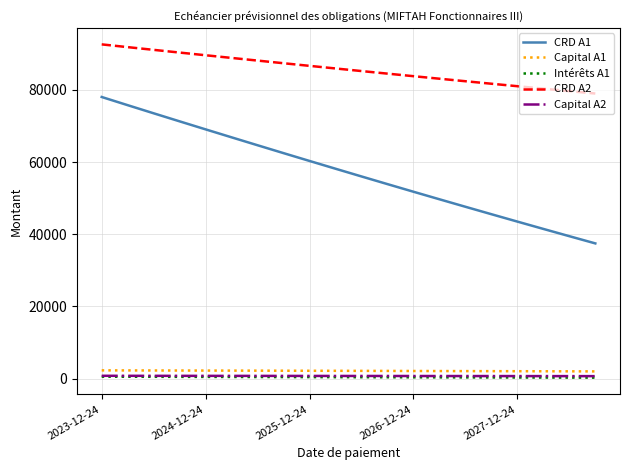

How many series are shown in this chart?

5